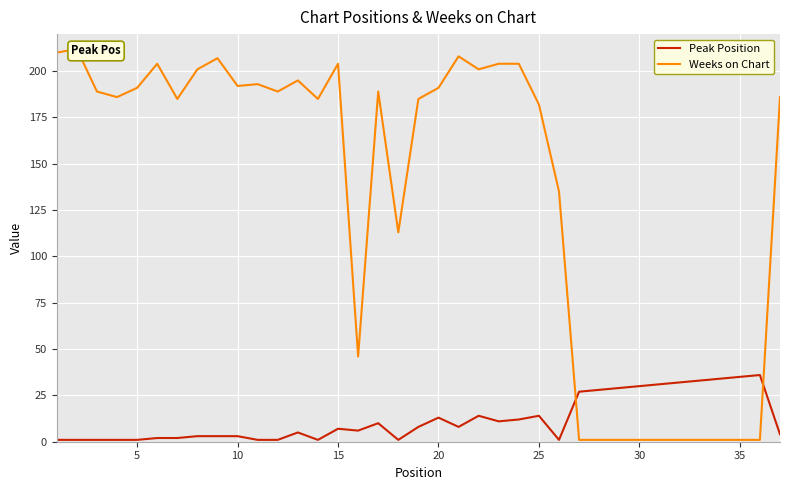

What is the maximum value for Peak Position?

36